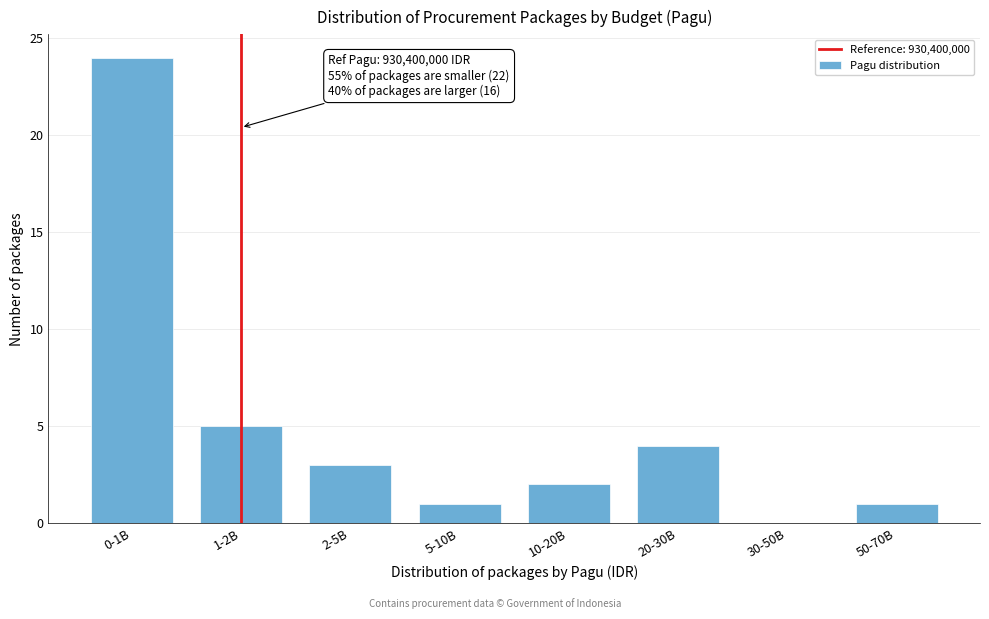

Reading left to right, transcribe all the data shown in this chart.

0-1B=24	1-2B=5	2-5B=3	5-10B=1	10-20B=2	20-30B=4	30-50B=0	50-70B=1